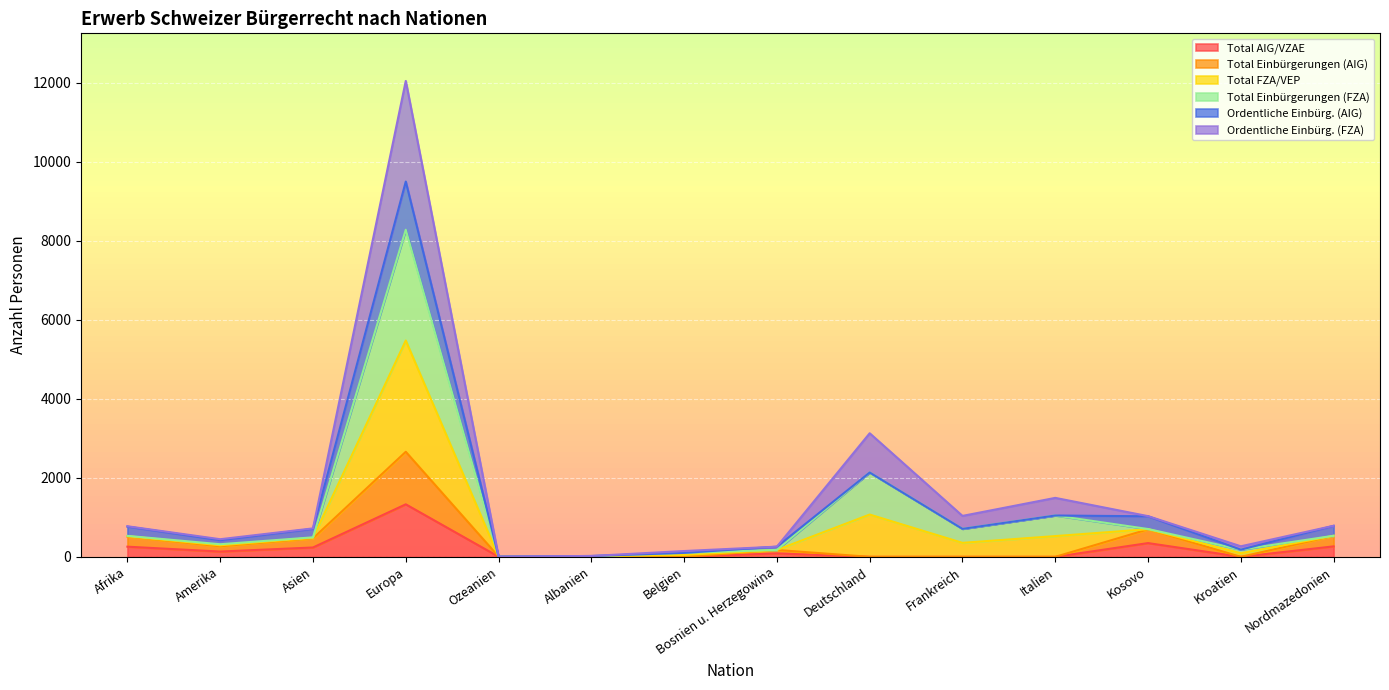

Which category has the highest value in the Total AIG/VZAE series?

Europa